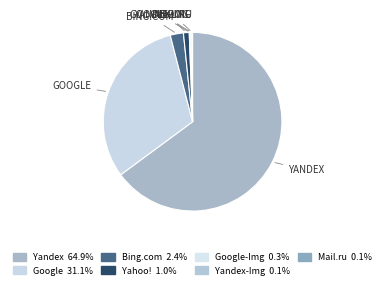

Count the number of slices in the pie.

7